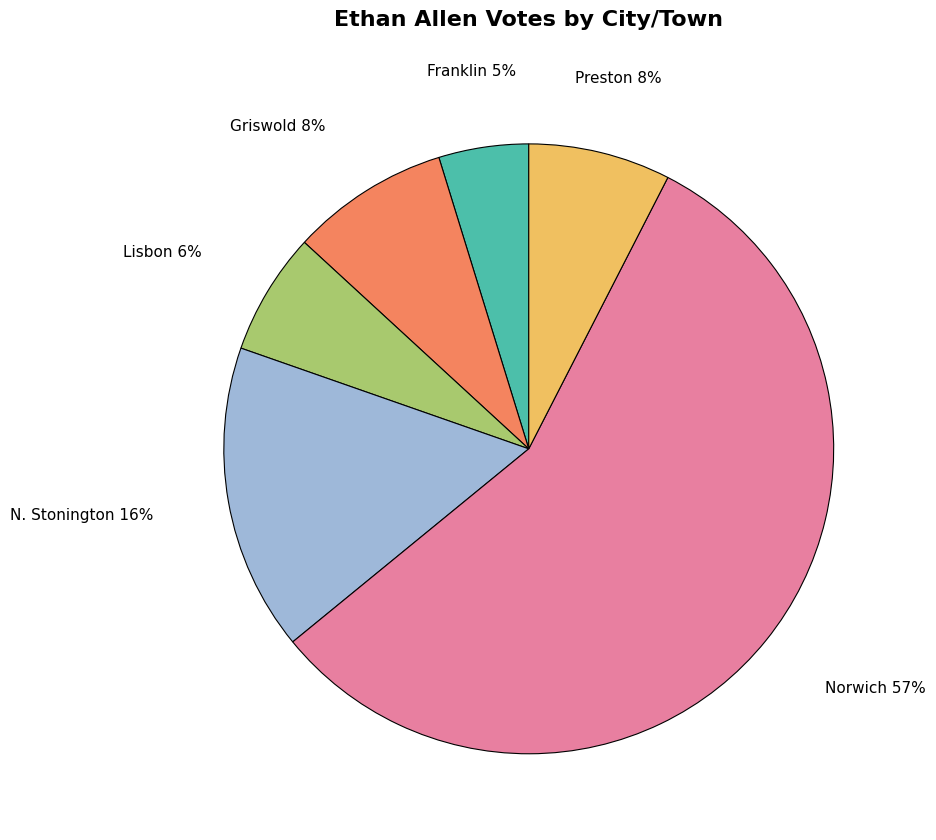

Combined, do Preston and Norwich account for over 50%?

Yes